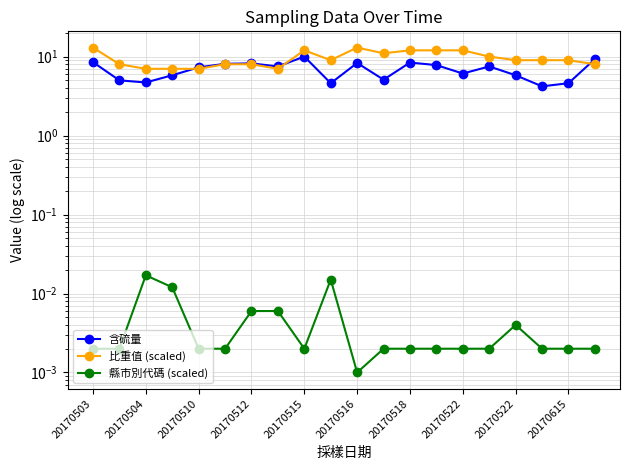

How many data points does each series have?

20